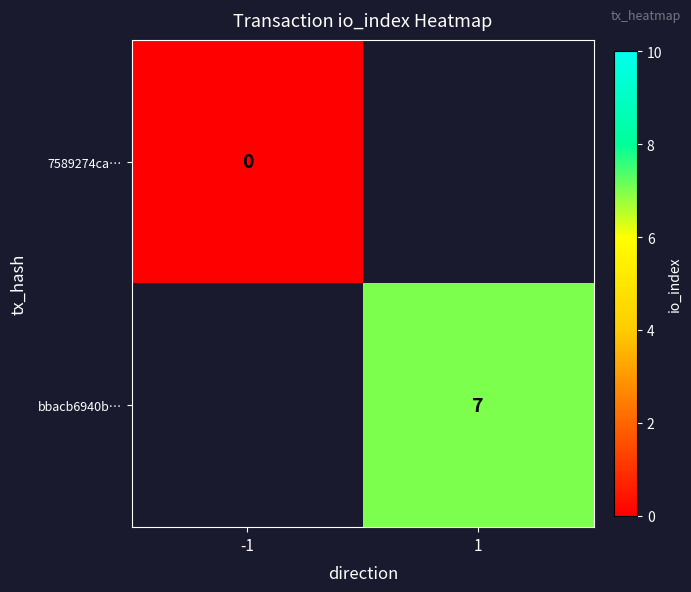

The value of bbacb6940b… at 1 is 7. True or false?

True